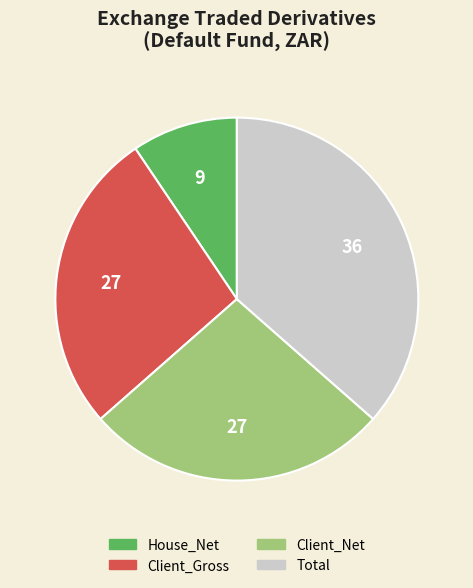

Which has a higher value, Total or House_Net?

Total